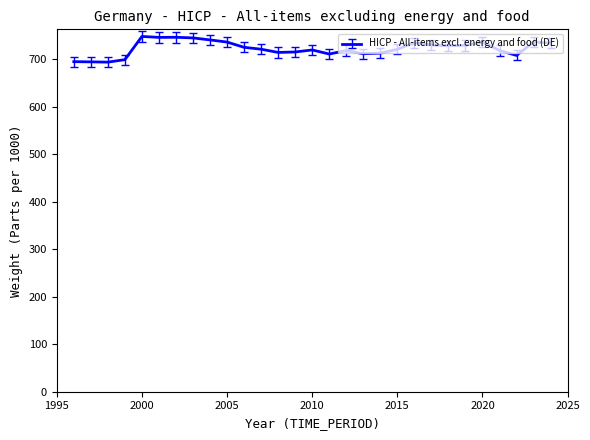

What is the minimum value shown in the chart?

693.7